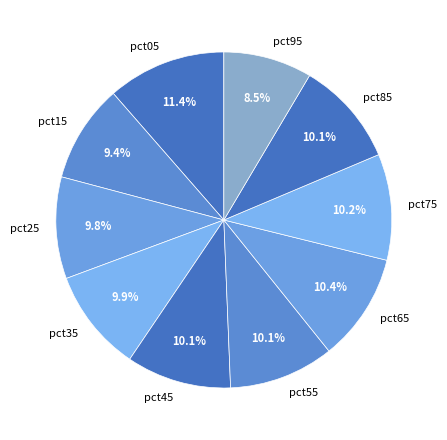

To the nearest percent, what is the combined percentage of pct25 and pct05?

21%